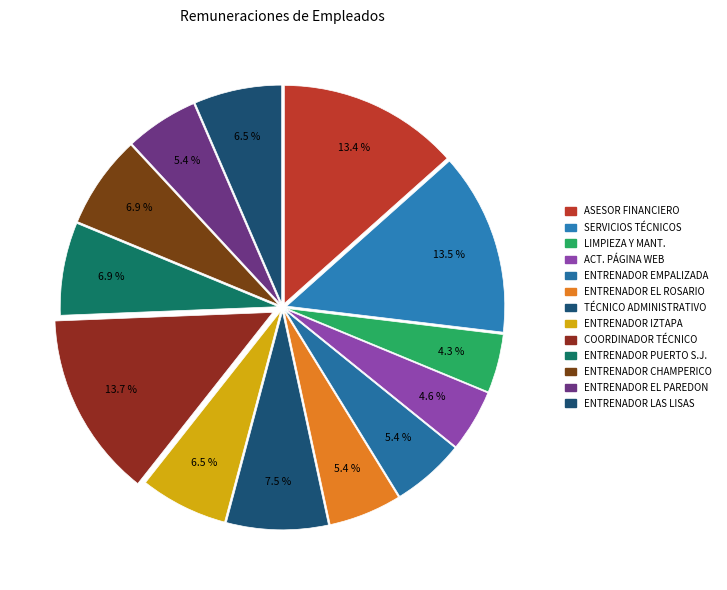

How many slices are in this pie chart?

13